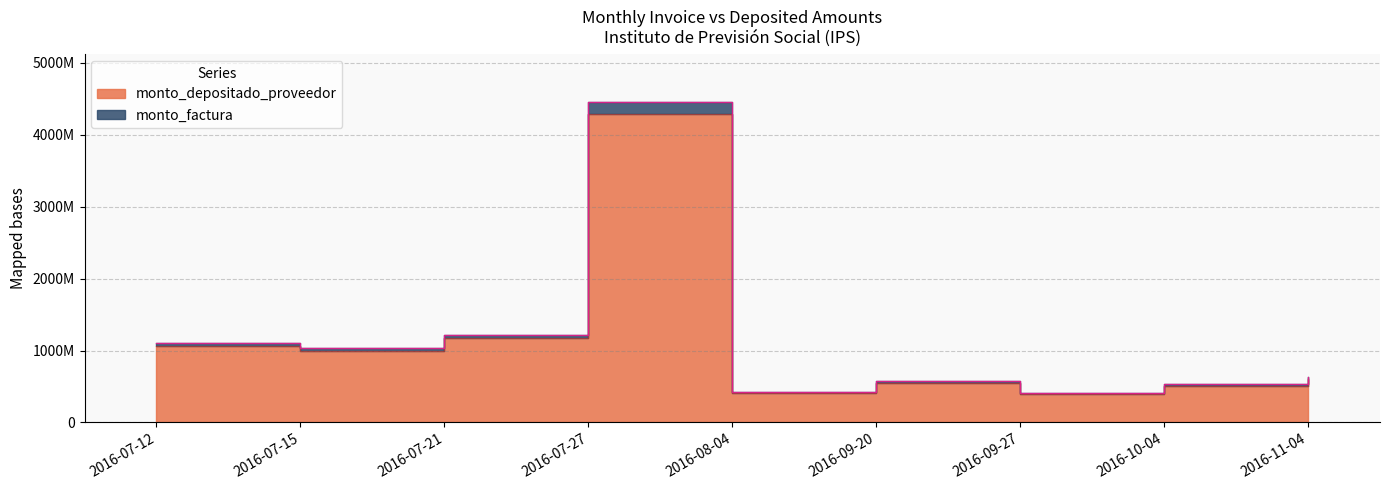

What is the label of the 5th point from the right?

2016-08-04